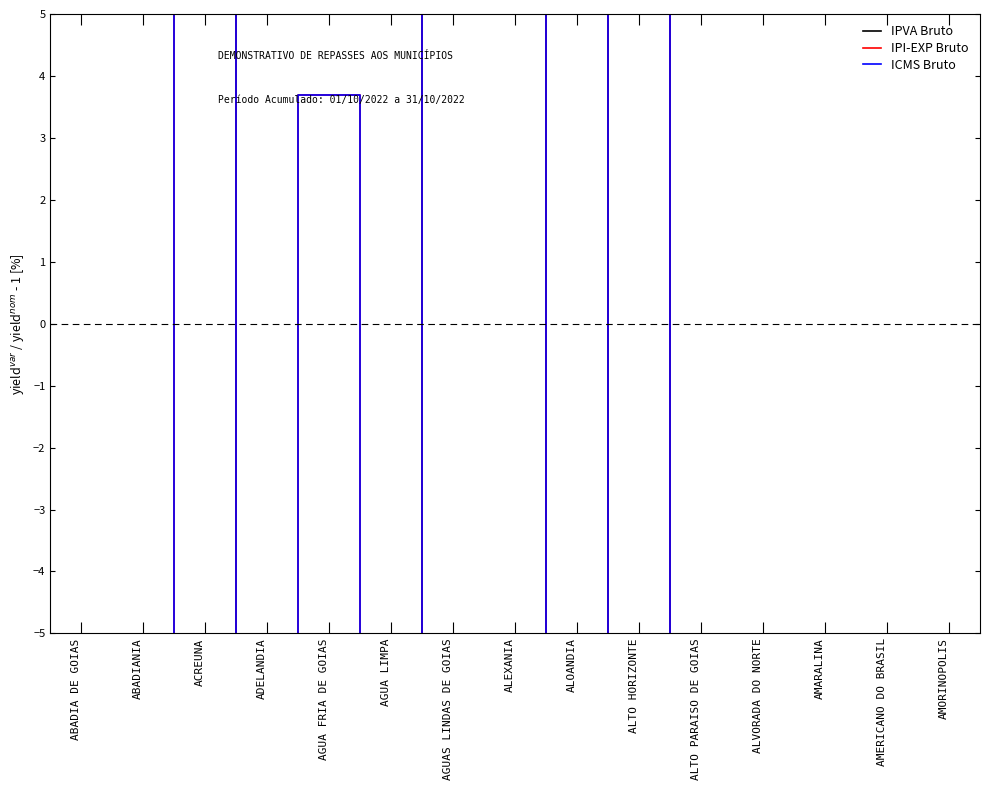

How many intersections are there between IPI-EXP Bruto and IPVA Bruto?

9